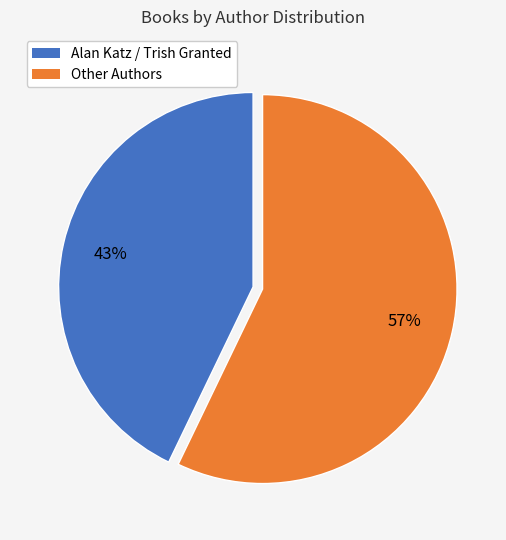

Rank the categories by value from lowest to highest.

Alan Katz / Trish Granted, Other Authors